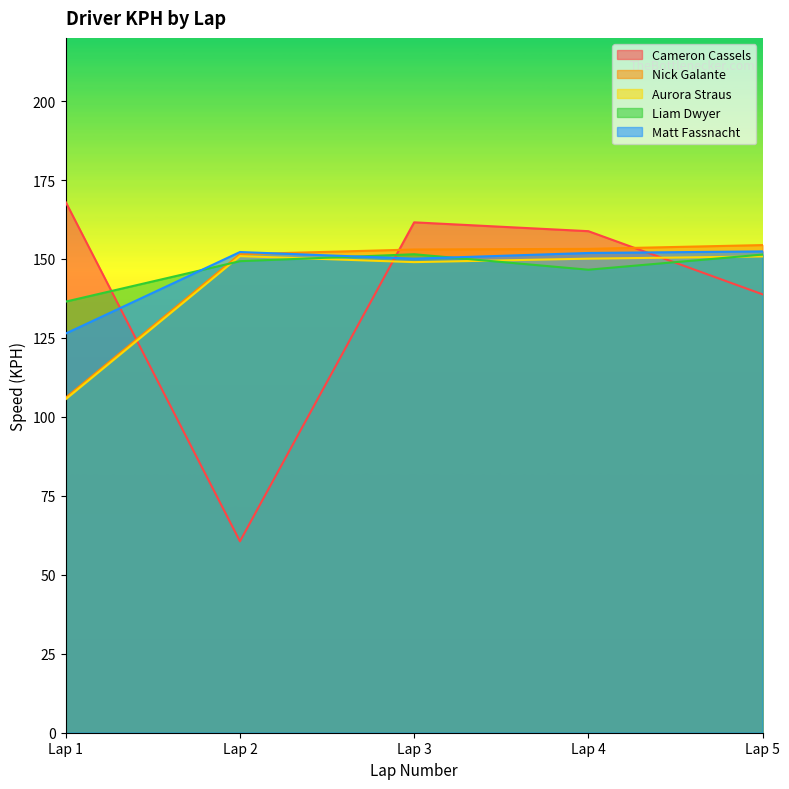

What is the value of the Nick Galante point at the 3rd from the left?

153.0